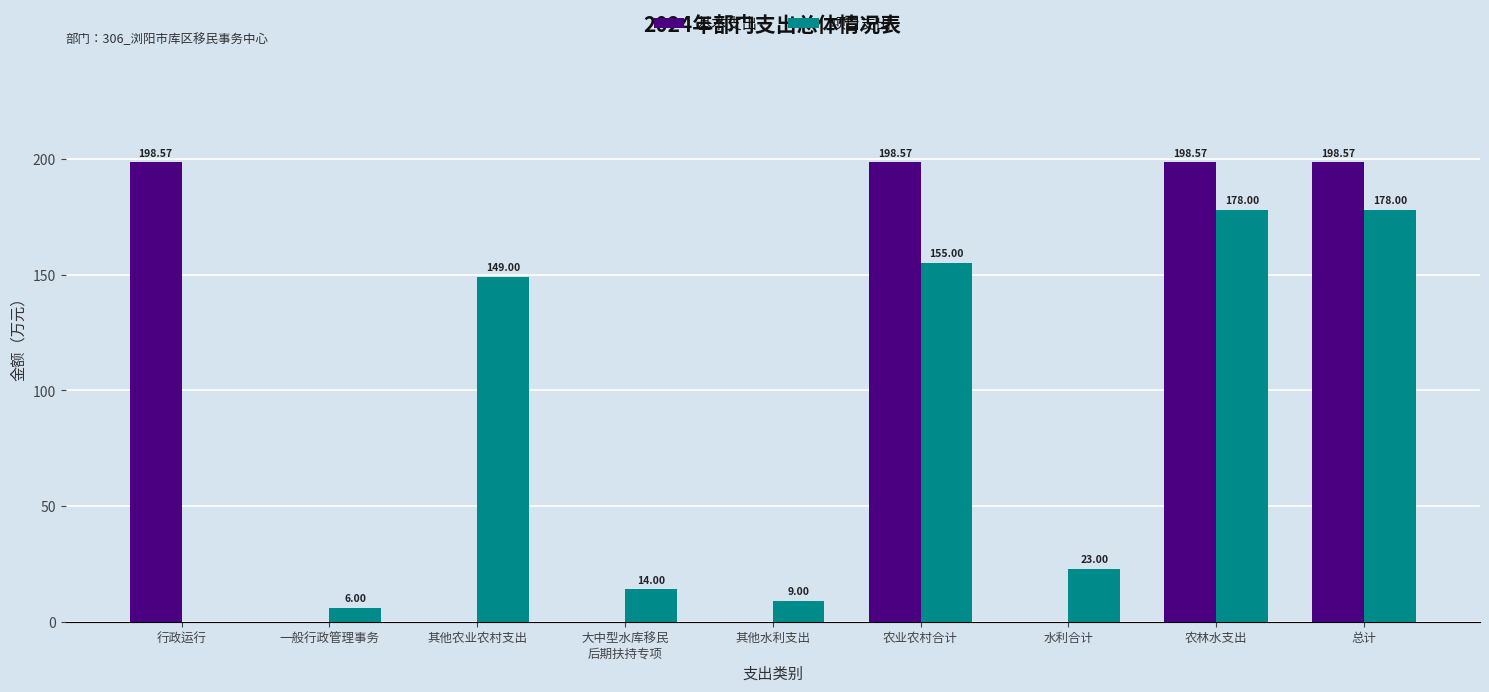

Is it true that 基本支出 equals 198.6 at 农业农村合计?

True